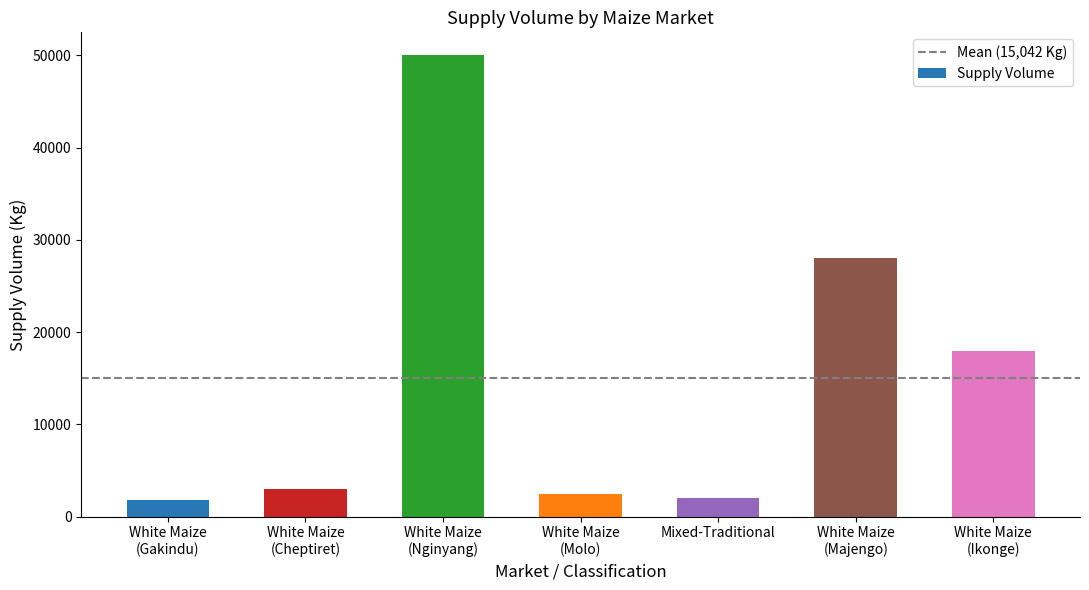

What is the average value?

15043